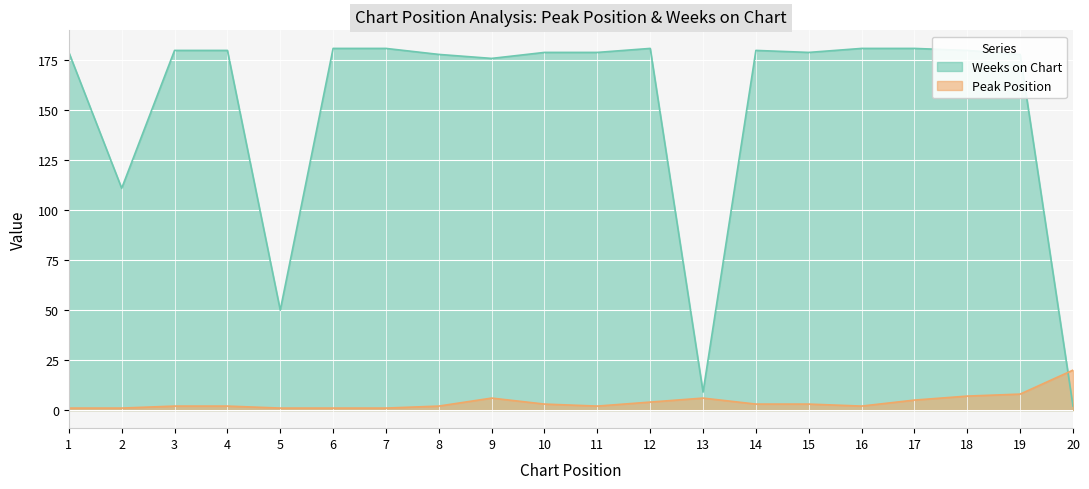

The value of Weeks on Chart at 15 is 179. True or false?

True